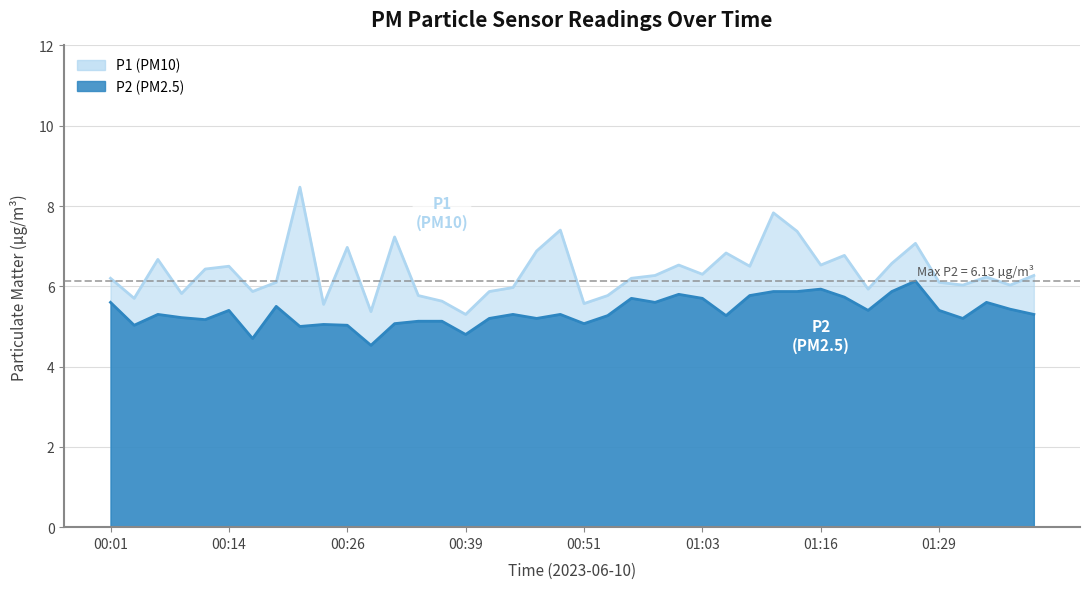

Which series has the largest range (max minus min)?

P1